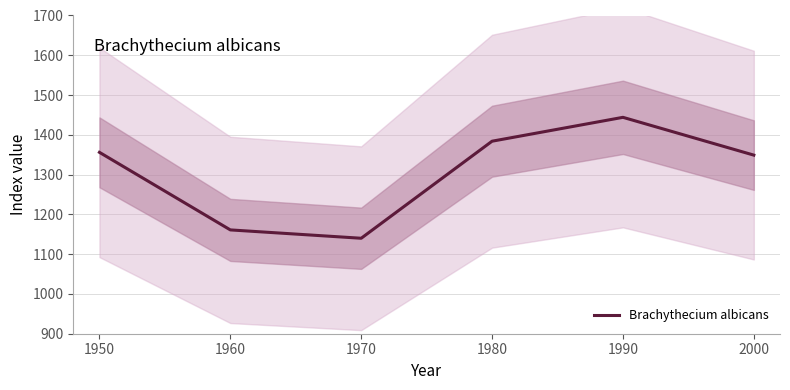

Reading right to left, what are all the values shown in this chart?

1349	1444	1384	1140	1161	1356